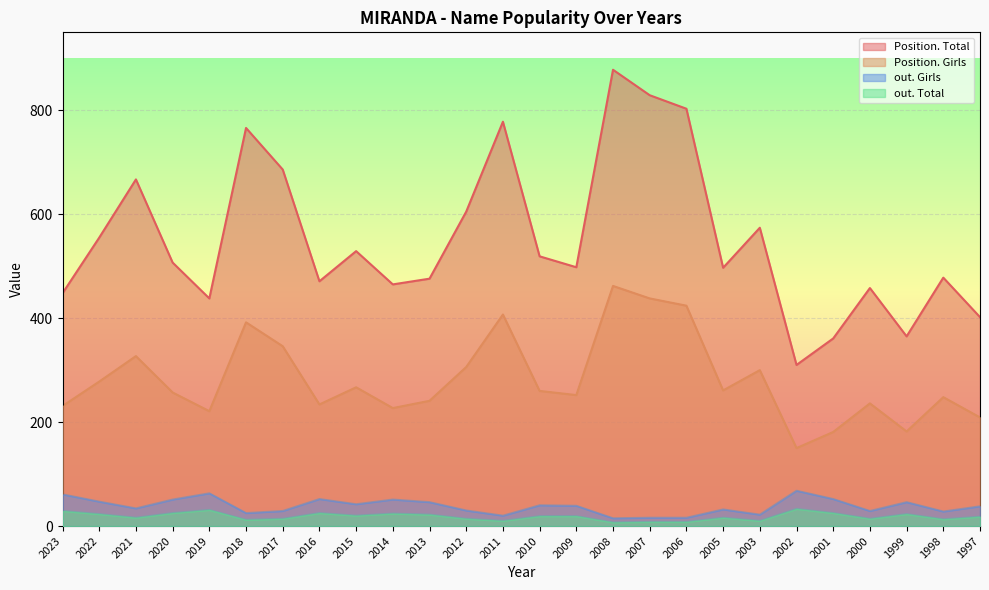

What are all the series names shown in the legend?

Position. Total, Position. Girls, out. Girls, out. Total